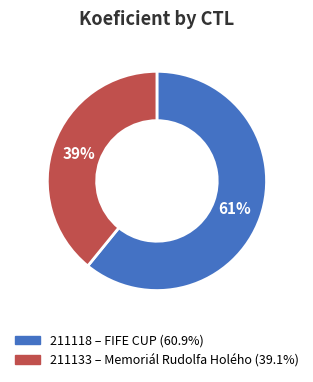

Rank the categories by value from lowest to highest.

211133, 211118